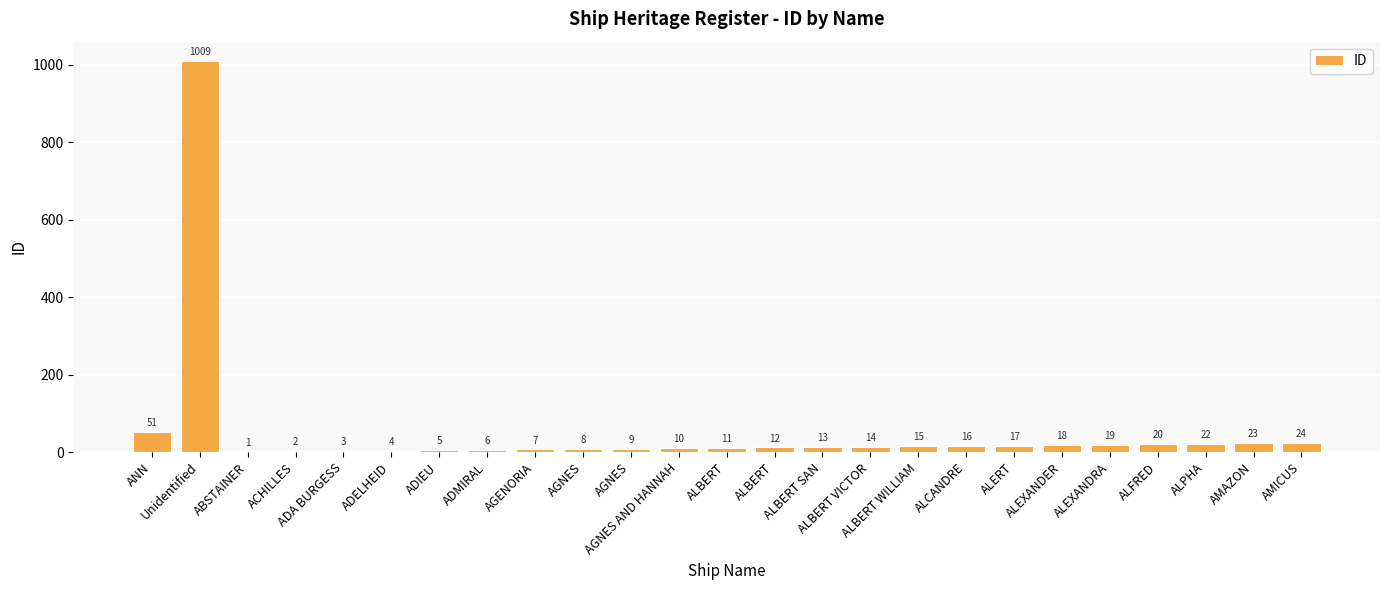

What is the difference between the maximum and second lowest values?

1007